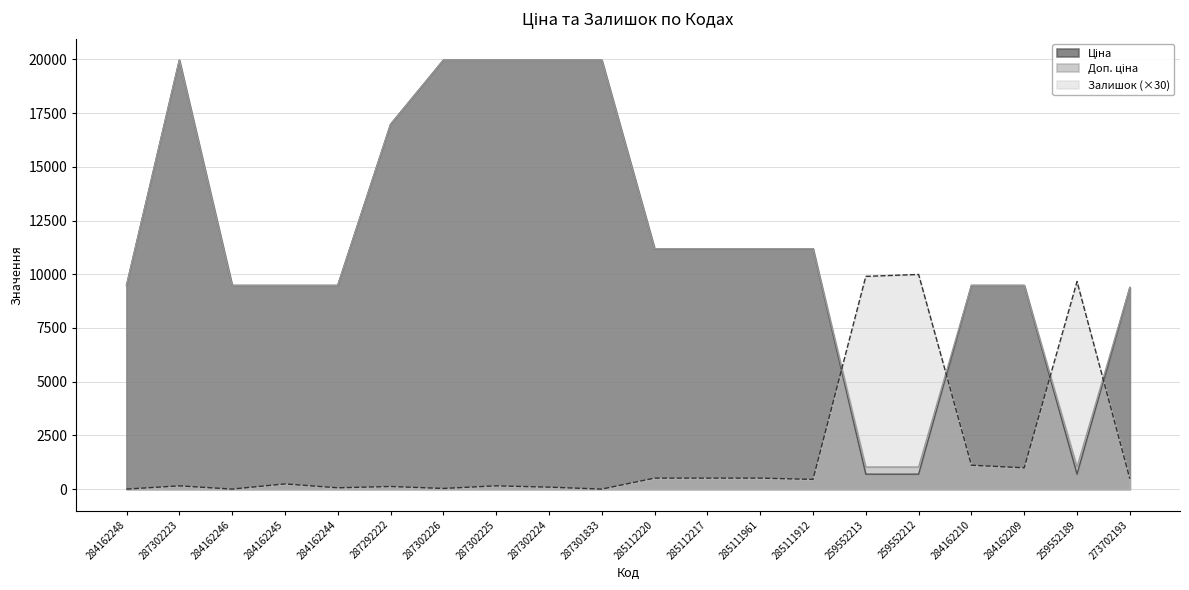

The value of Доп. ціна at 285111912 is 7204.5. True or false?

False